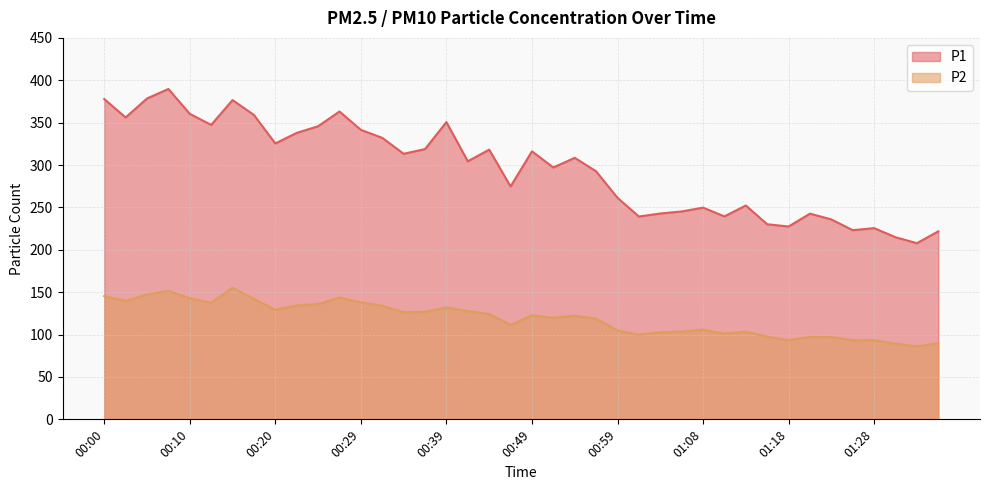

The P1 series shows 389.7 at 00:08. True or false?

True